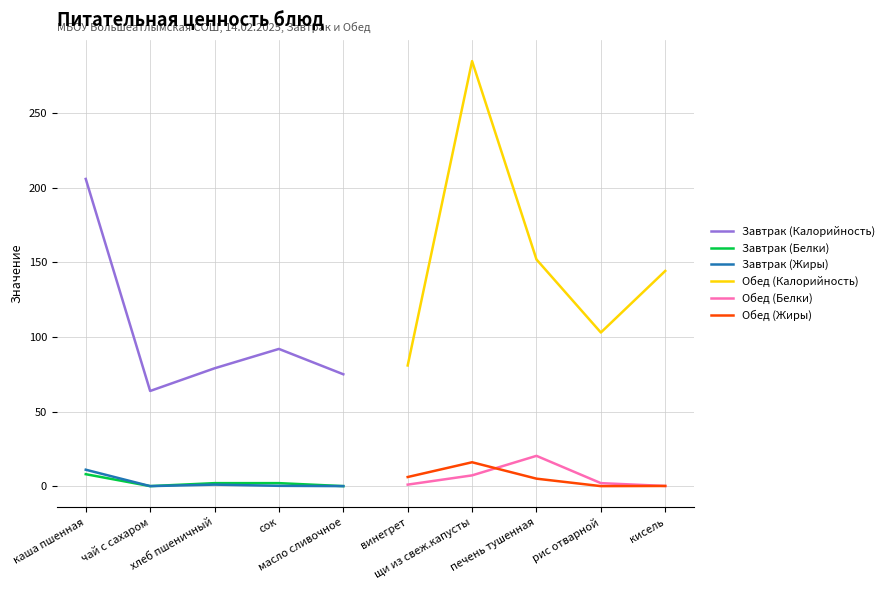

What is the highest value of the Завтрак (Калорийность) series?

206.0